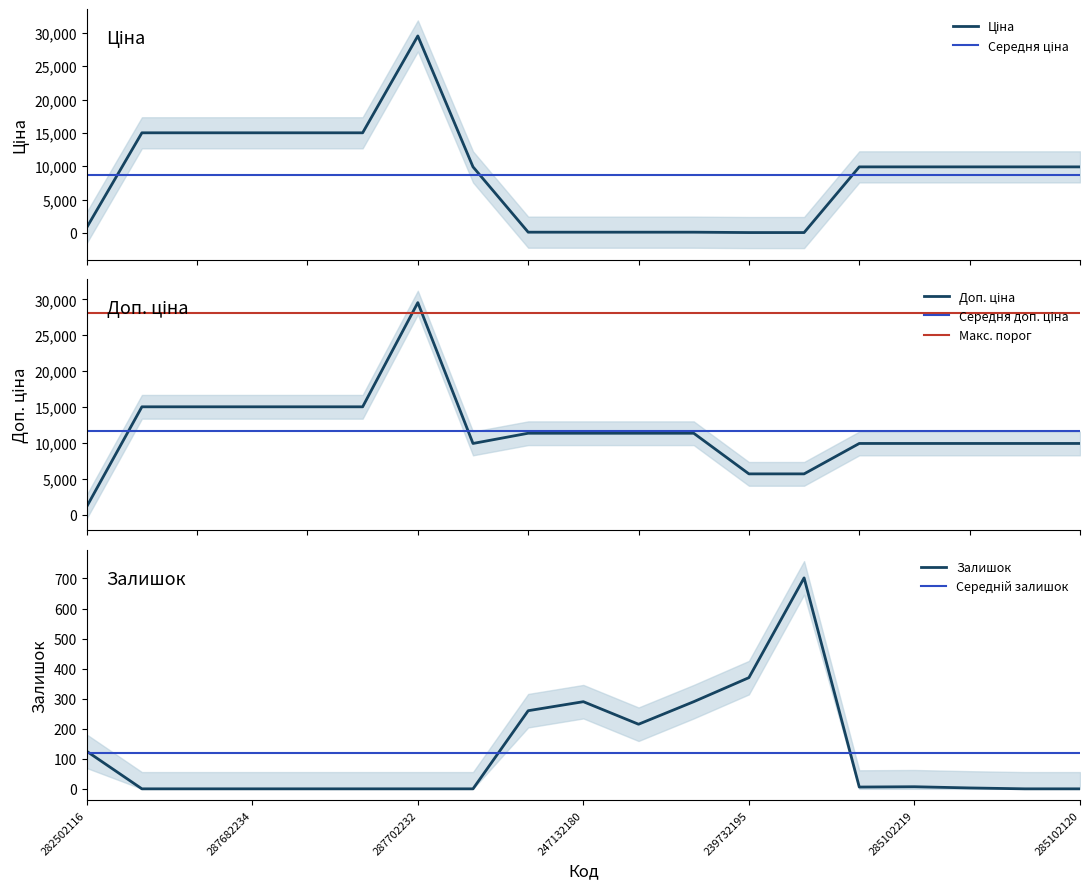

Between 287682236 and 285101569, which series saw the biggest shift?

Ціна